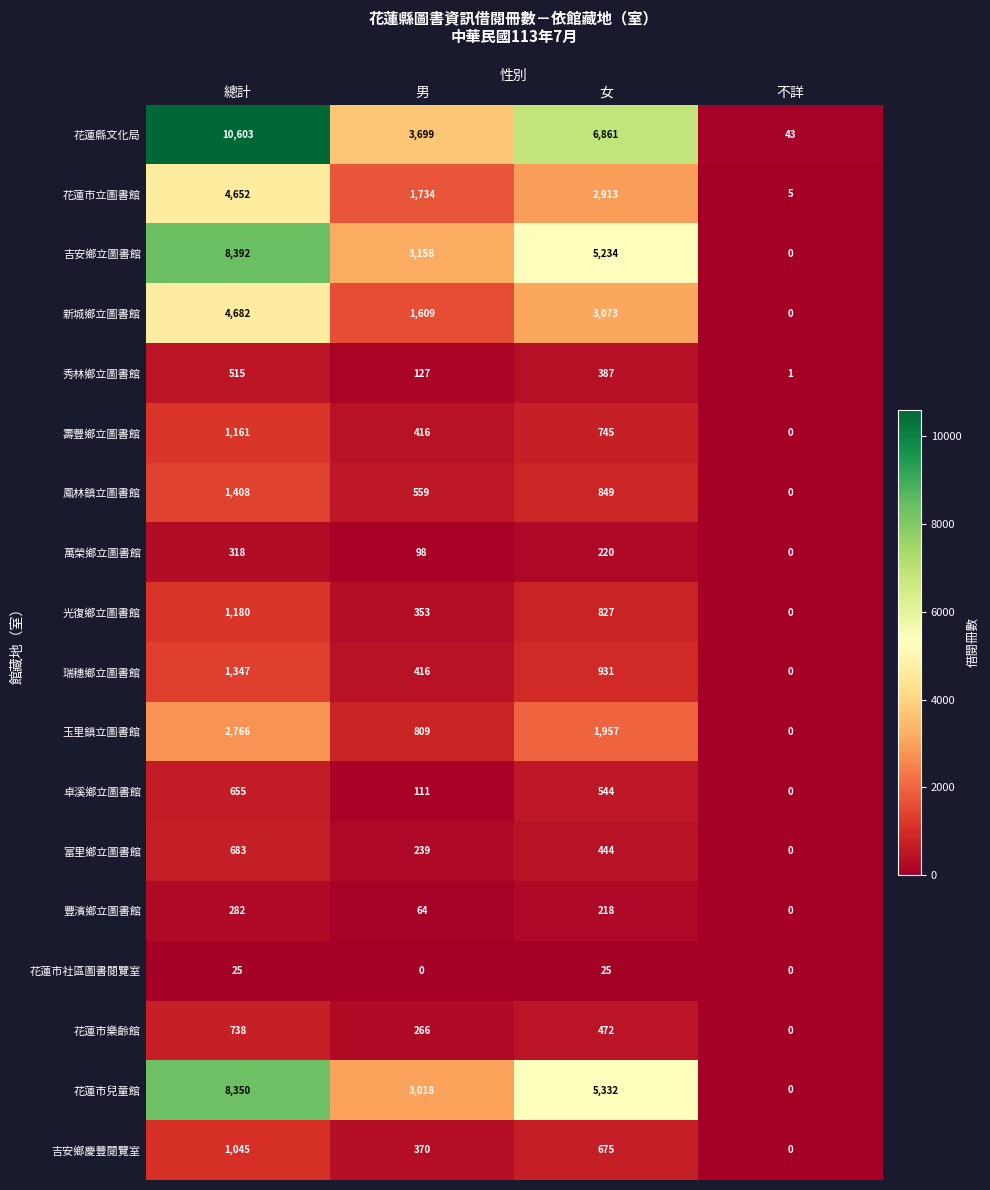

How many data points does each series have?

4